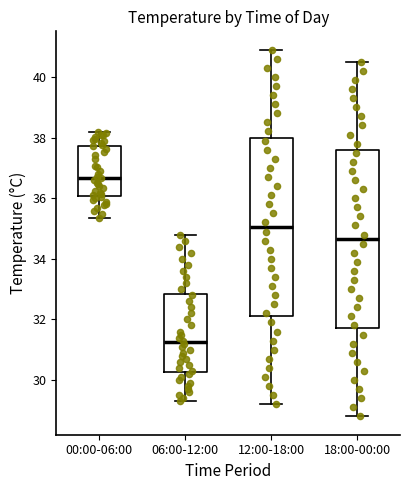

Which box has the highest median line?

00:00-06:00